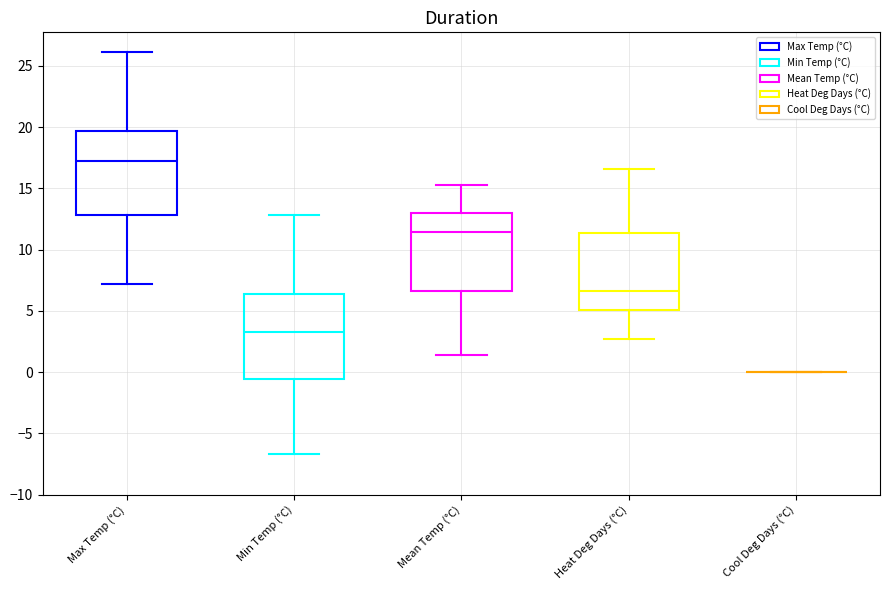

Reading left to right, transcribe this box plot: for each box, give where its median line is, the range the box spans, and where its two whiskers end, as read against the y-axis. The values are not printed on the chart, so give them approximately, as read against the axis.

Max Temp (°C): median 17.0, box 13.0 to 19.5, whiskers 7.0 to 26.0
Min Temp (°C): median 3.5, box -0.5 to 6.5, whiskers -6.5 to 13.0
Mean Temp (°C): median 11.5, box 6.5 to 13.0, whiskers 1.5 to 15.5
Heat Deg Days (°C): median 6.5, box 5.0 to 11.5, whiskers 2.5 to 16.5
Cool Deg Days (°C): box collapsed to a line at 0.0, whiskers 0.0 to 0.0